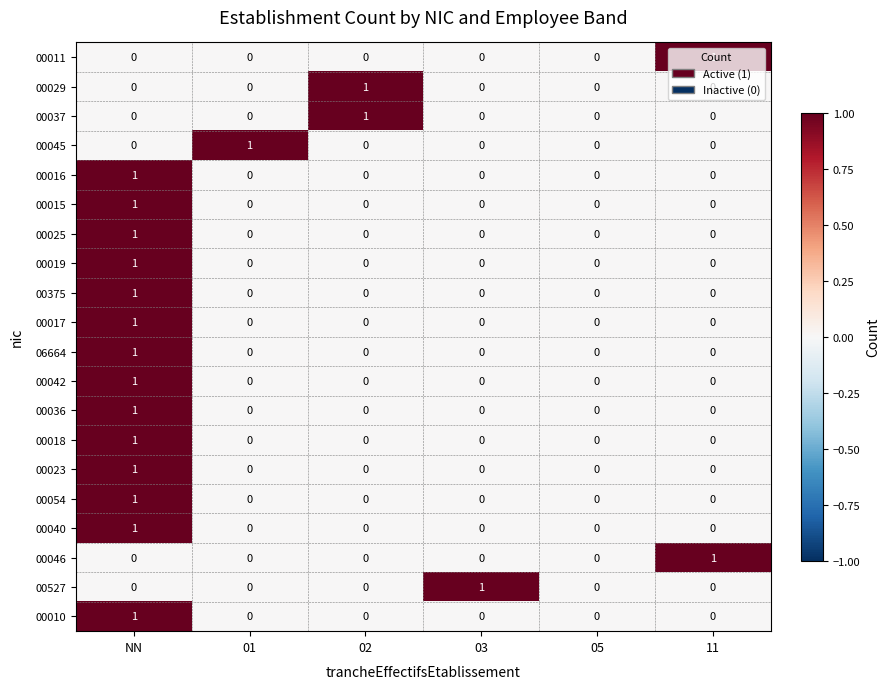

Between 01 and 05, which series saw the biggest shift?

00045